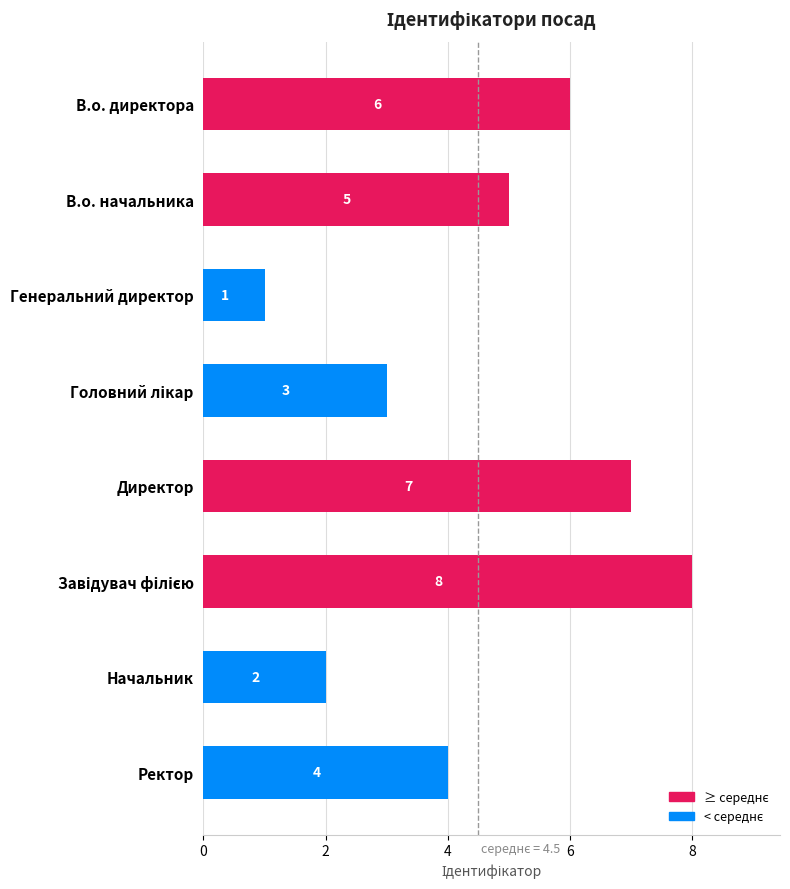

Reading top to bottom, list all the values displayed in this chart.

6	5	1	3	7	8	2	4